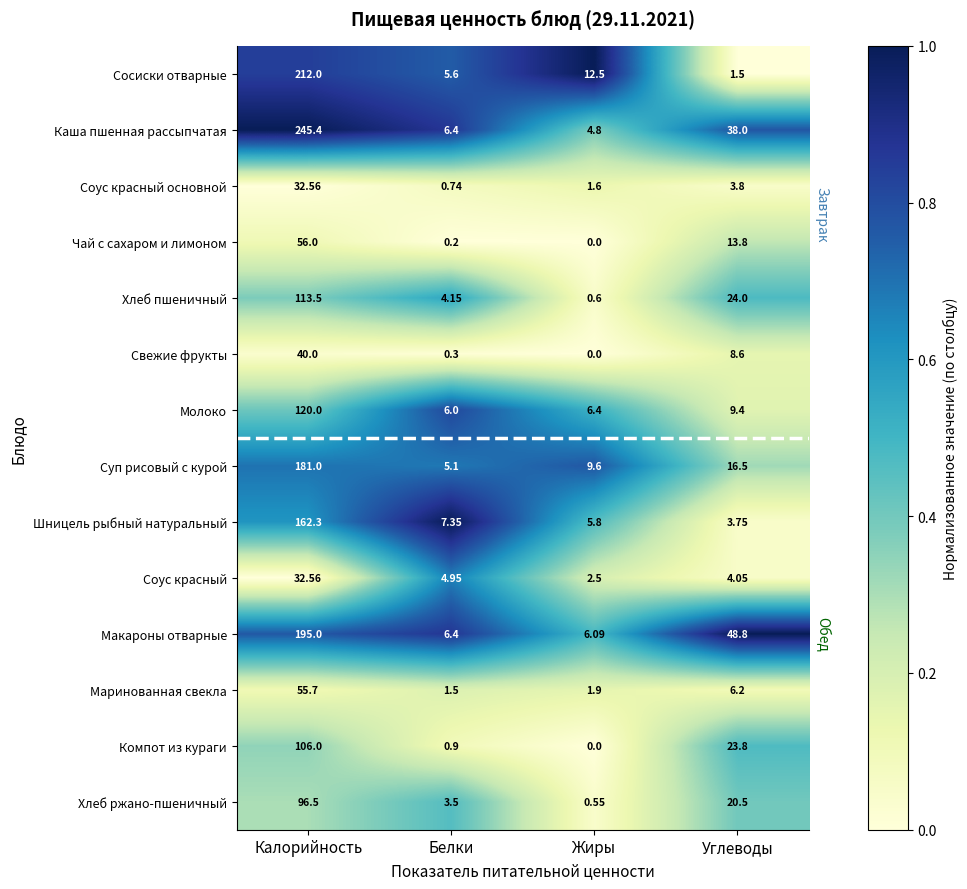

Rank the categories by Хлеб пшеничный value from lowest to highest.

Жиры, Белки, Углеводы, Калорийность